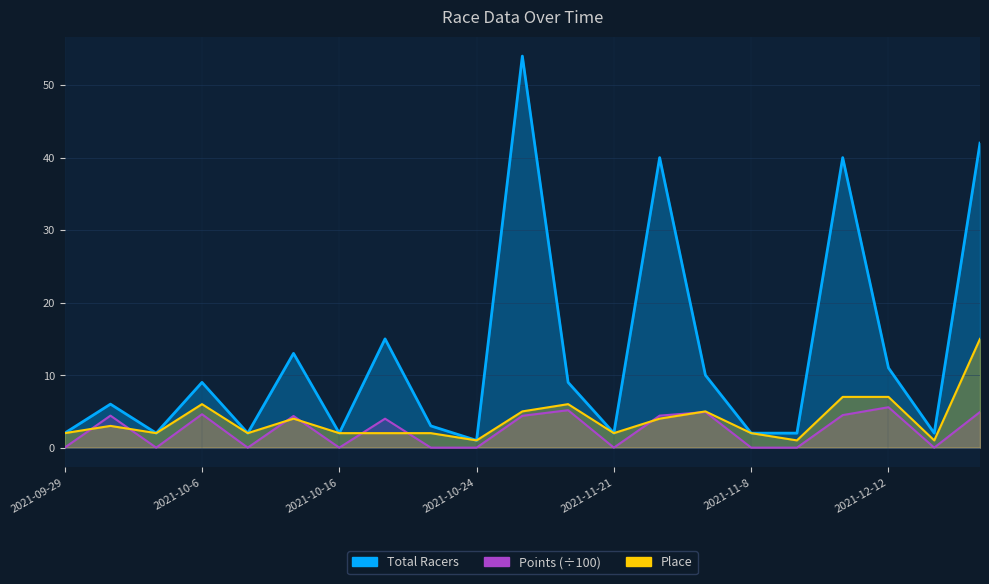

True or false: Place has more than 2 interior local peaks.

True